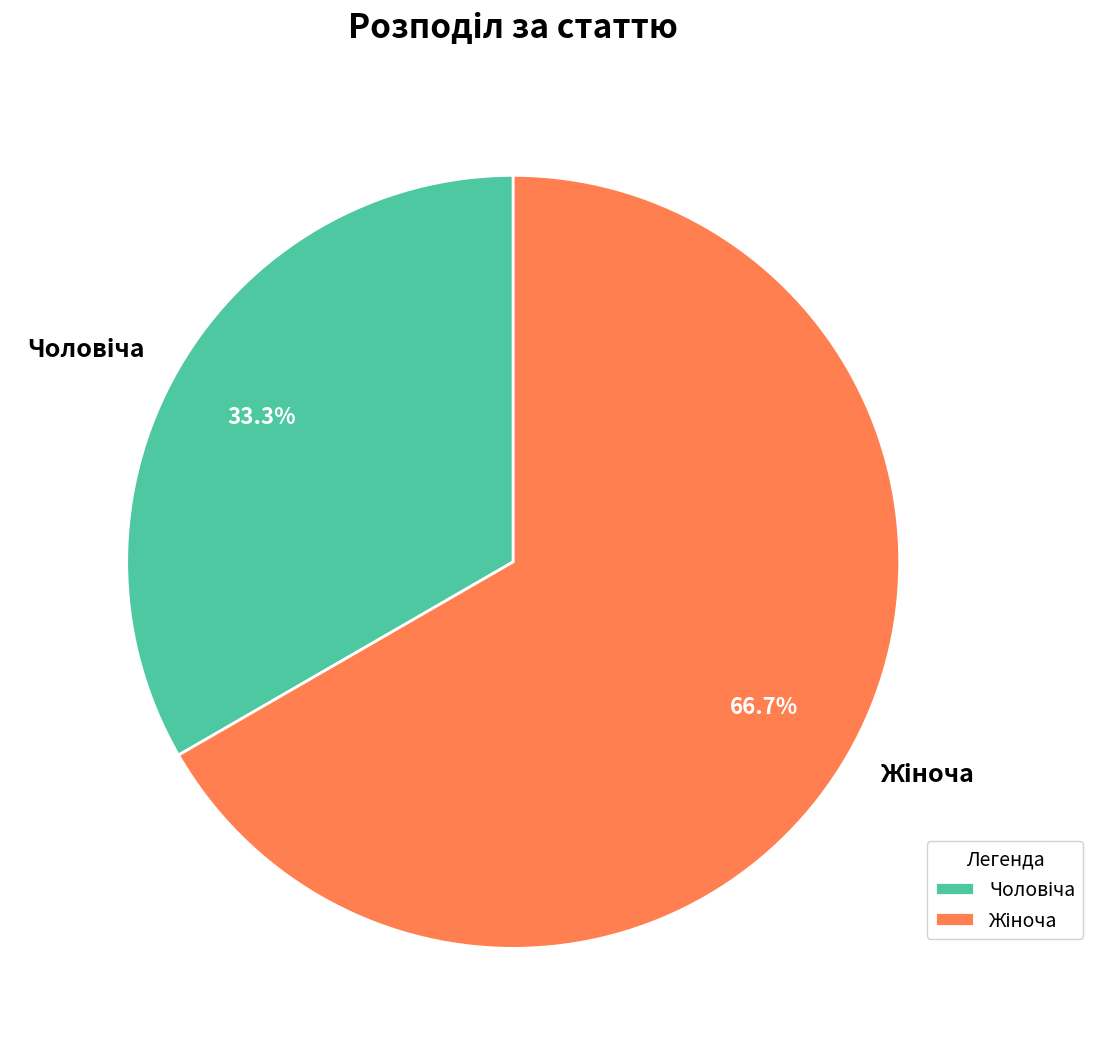

Is there any slice that represents more than half of the pie?

Yes